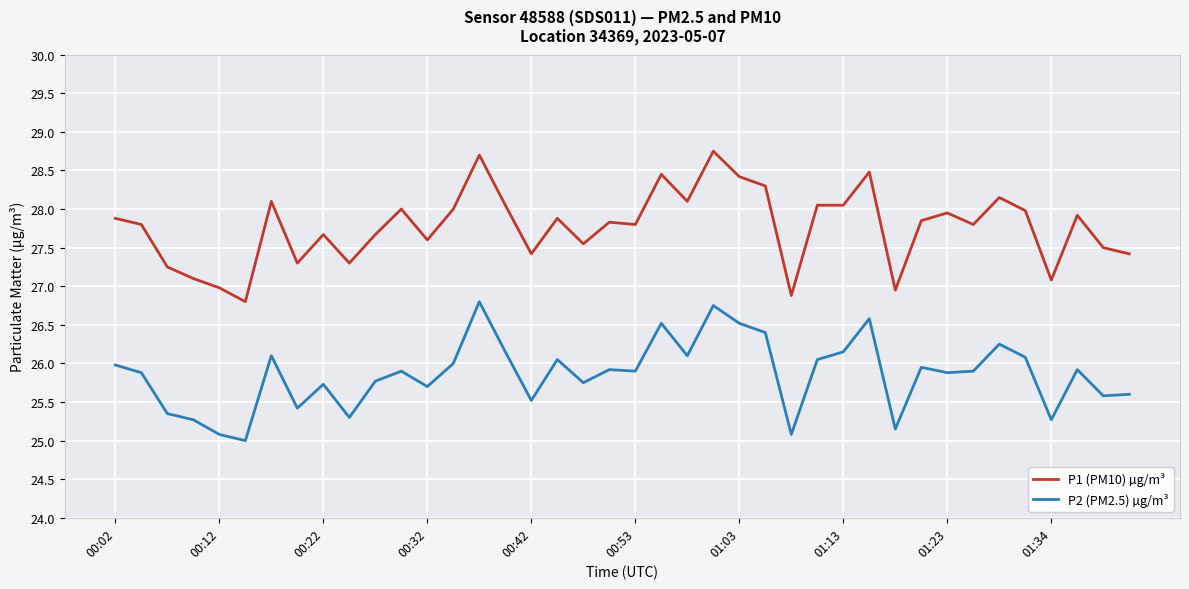

How many categories are shown in the chart?

40